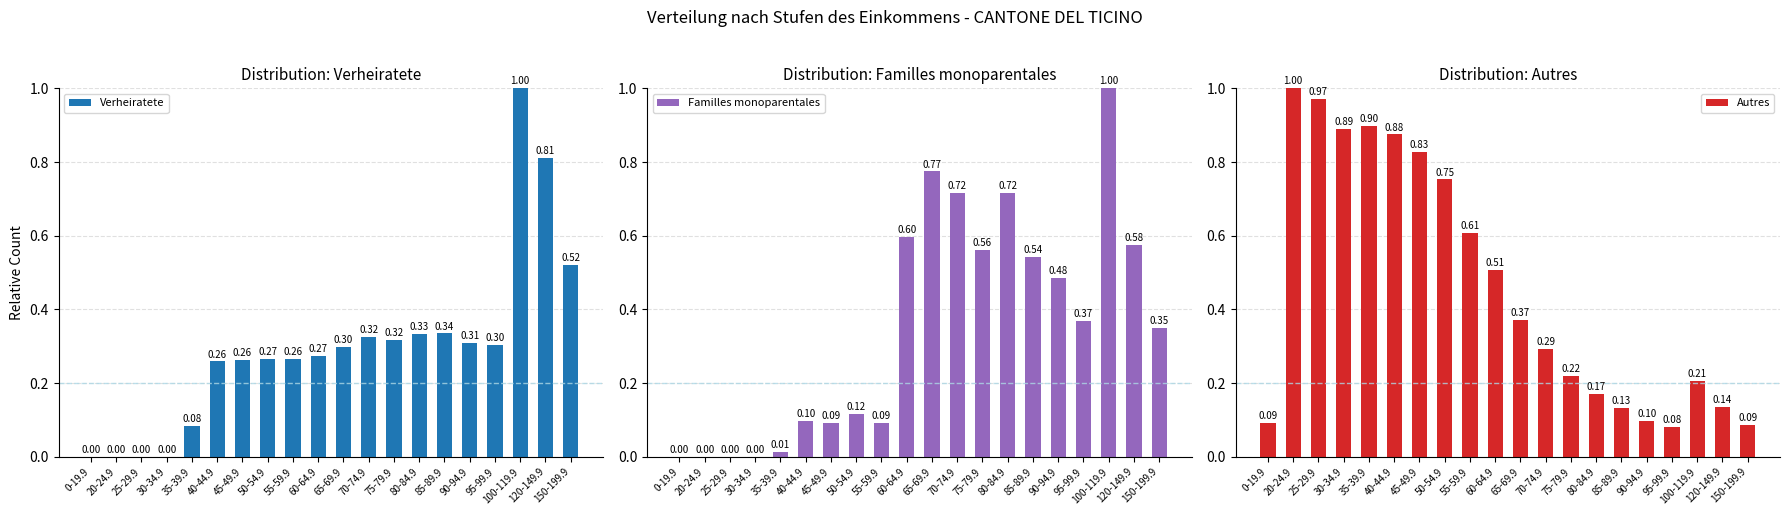

What is the lowest value of the Autres series?

0.1